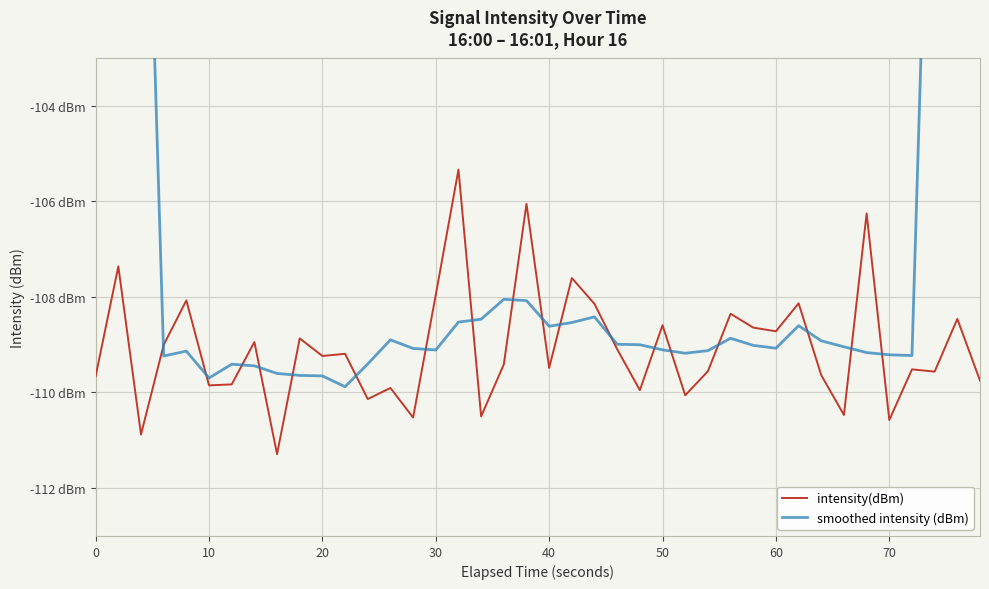

Where is smoothed intensity (dBm) nearest to the value -86?

37